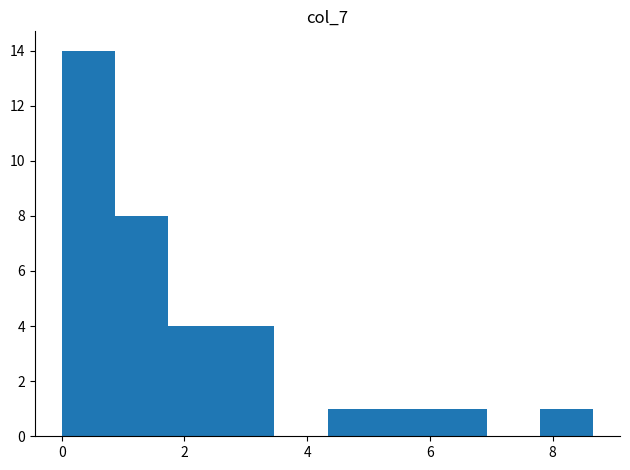

Reading left to right, list every bar in this chart as the range it spans on the x-axis followed by its height. Neither the bar edges nor the heights are printed on the chart, so give them approximately, as read against the axes.

0.0 to 0.8: 14
0.8 to 1.8: 8
1.8 to 2.6: 4
2.6 to 3.4: 4
3.4 to 4.4: 0
4.4 to 5.2: 1
5.2 to 6.0: 1
6.0 to 7.0: 1
7.0 to 7.8: 0
7.8 to 8.6: 1